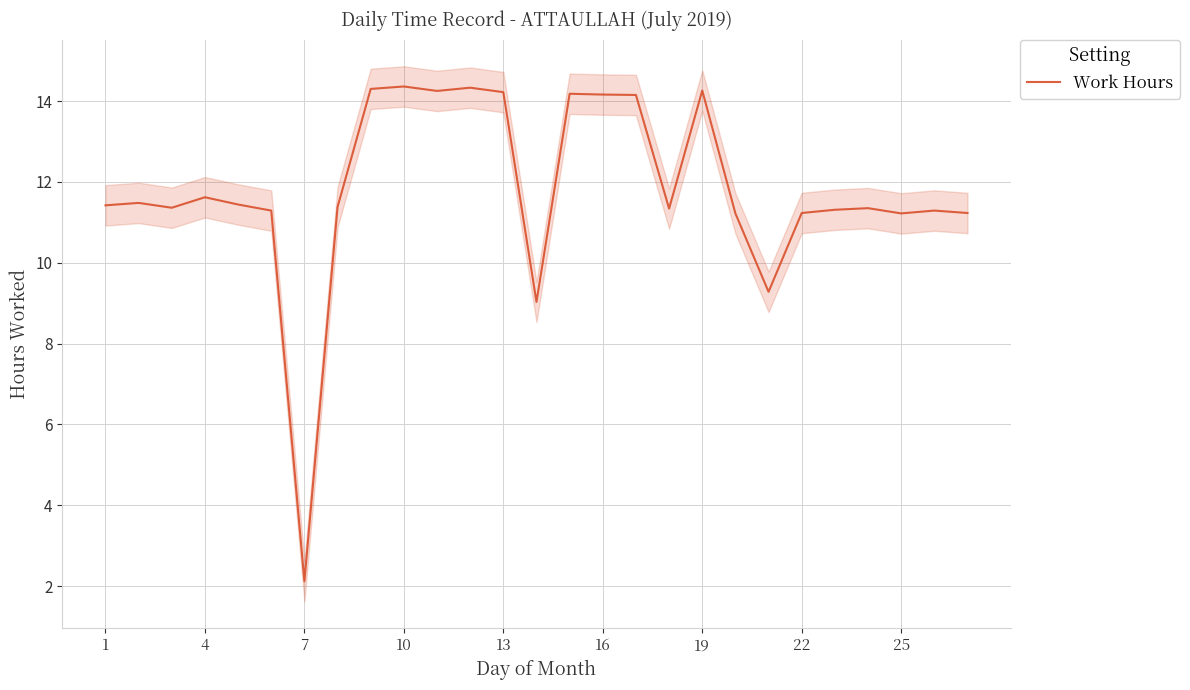

What is the minimum value for Work Hours?

2.1